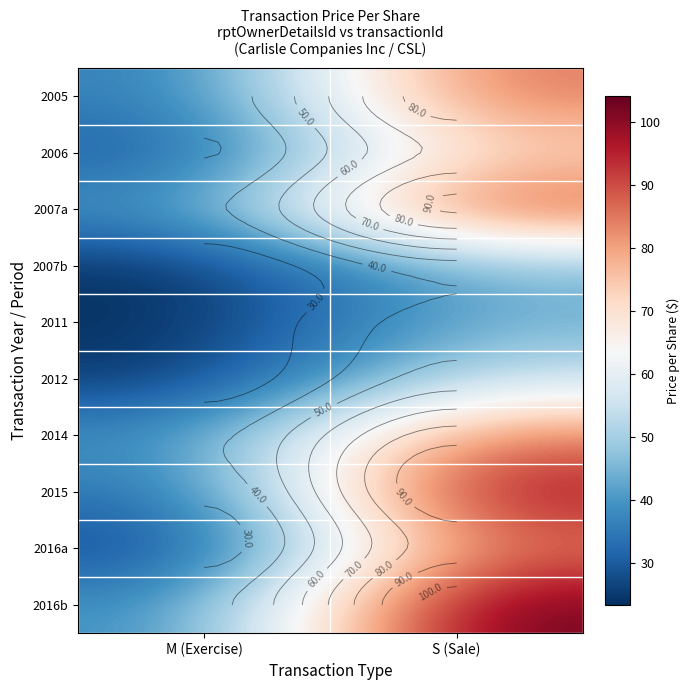

Rank the series by their maximum value, from highest to lowest.

2016b, 2015, 2007a, 2016a, 2005, 2014, 2006, 2012, 2007b, 2011